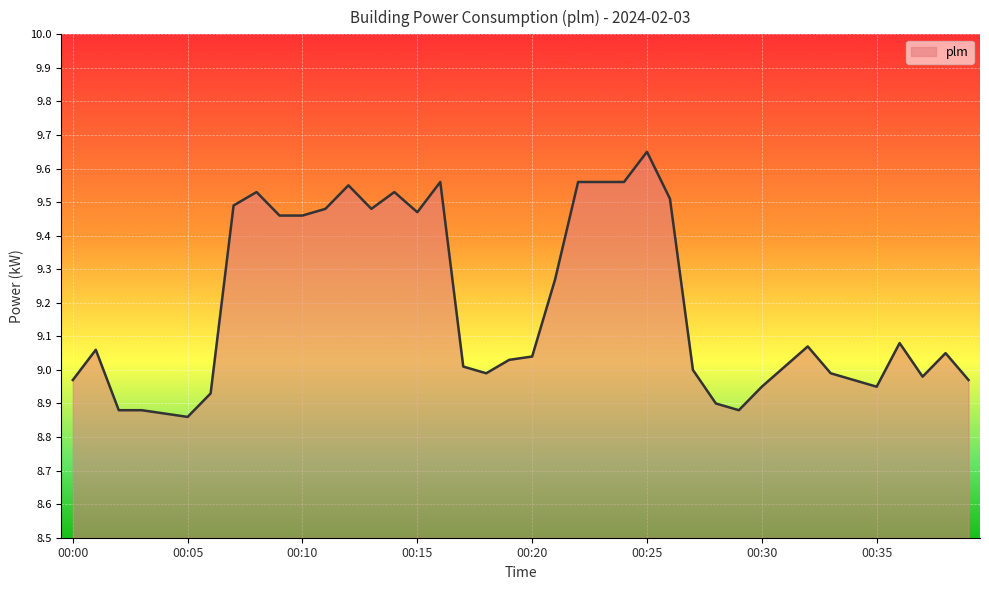

What is the difference between the maximum and minimum values?

0.8